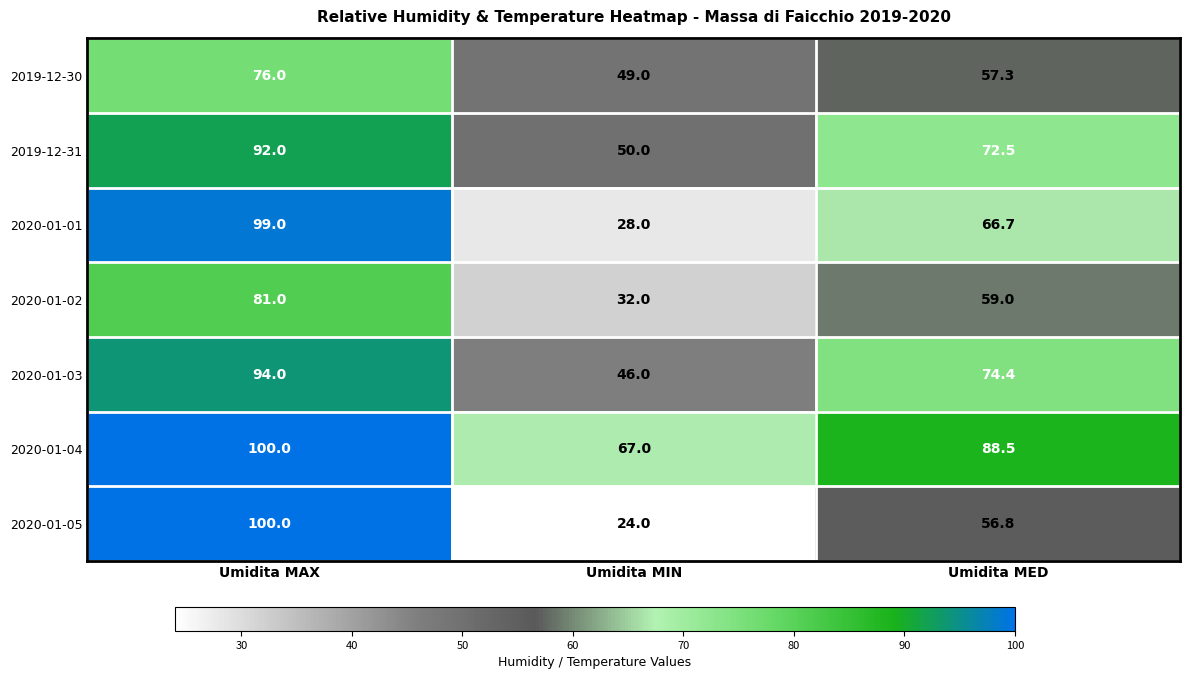

At which category is the sum across all series the highest?

Umidita MAX